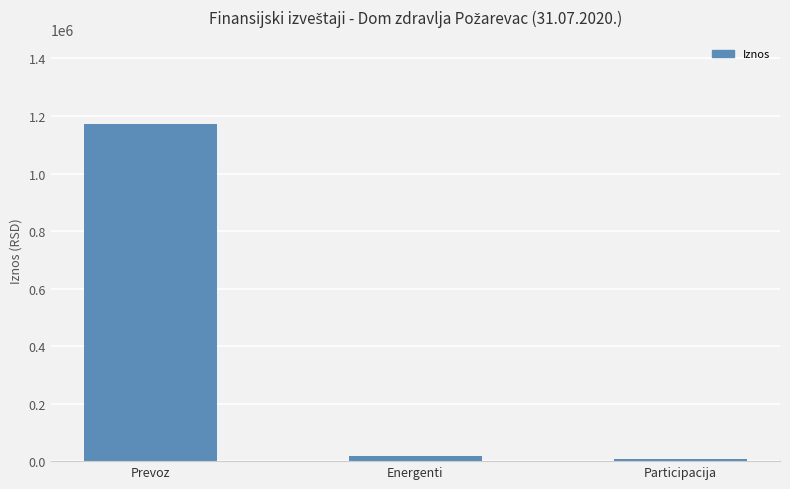

The chart shows a value of 1724197.3 at Prevoz. True or false?

False